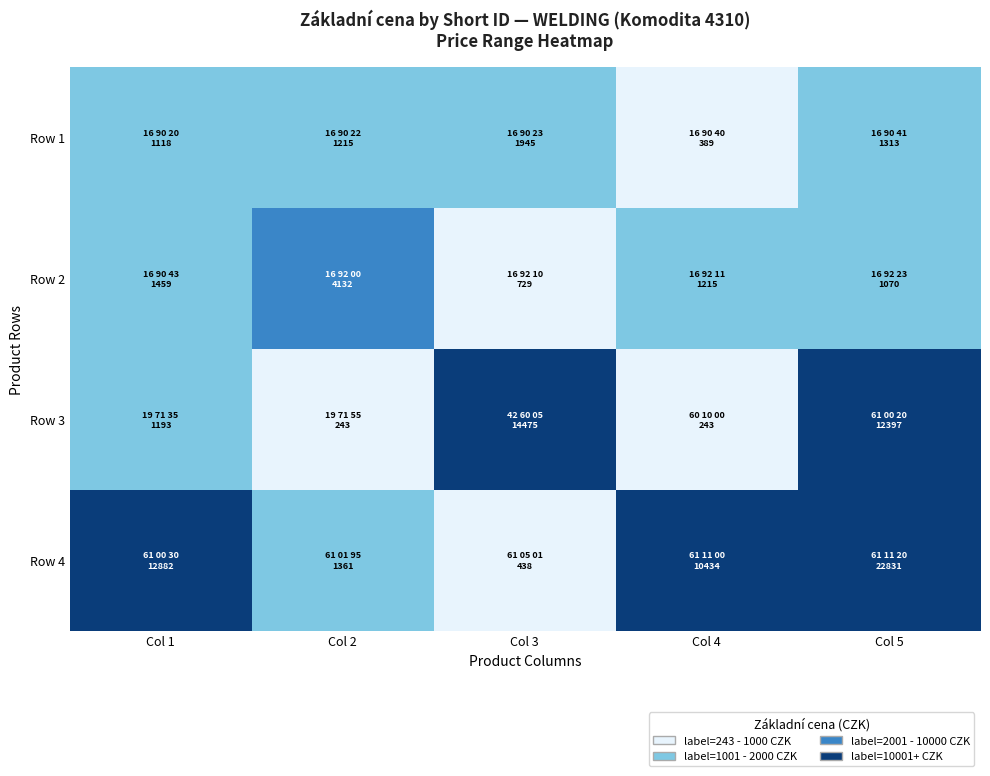

Rank the series by their maximum value, from highest to lowest.

Row 3, Row 4, Row 2, Row 1